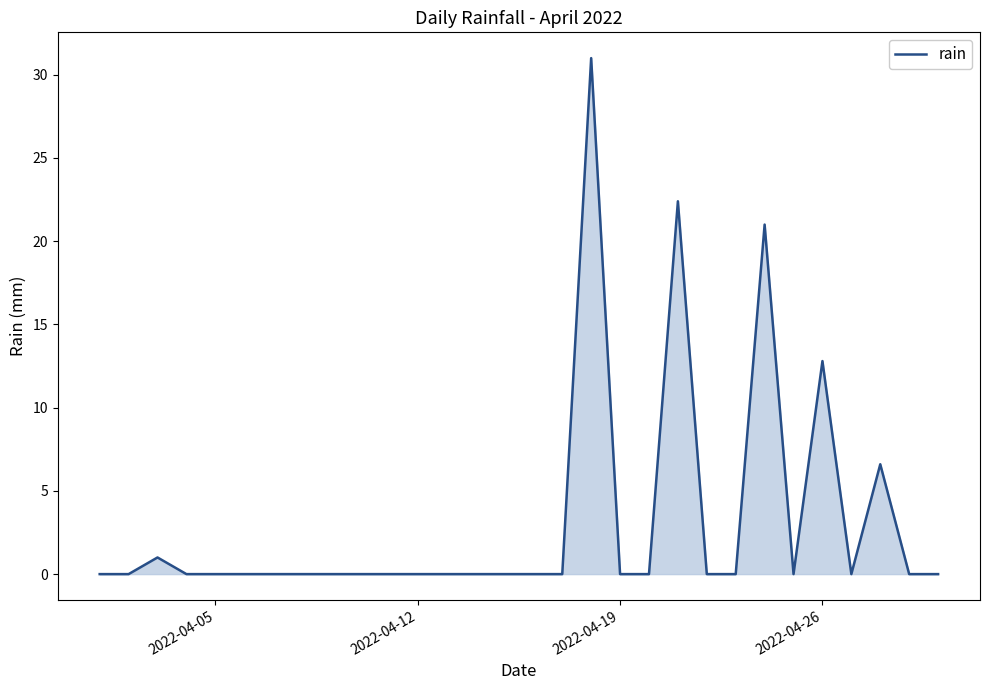

What is the maximum value shown in the chart?

31.0